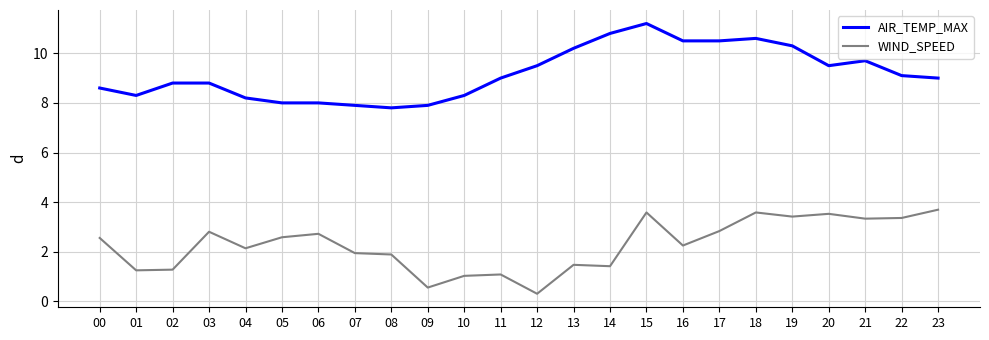

At which label does WIND_SPEED reach its minimum?

12